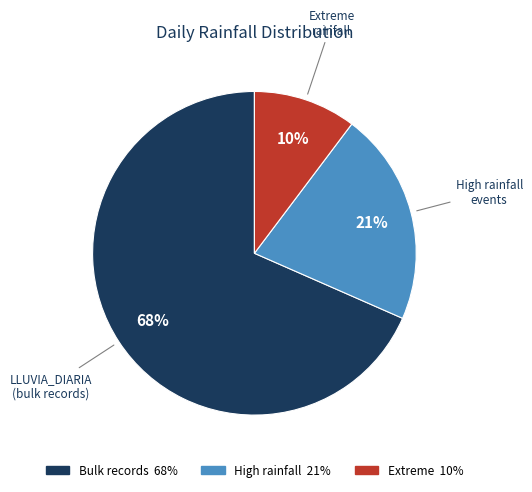

Does any single category account for the majority?

Yes